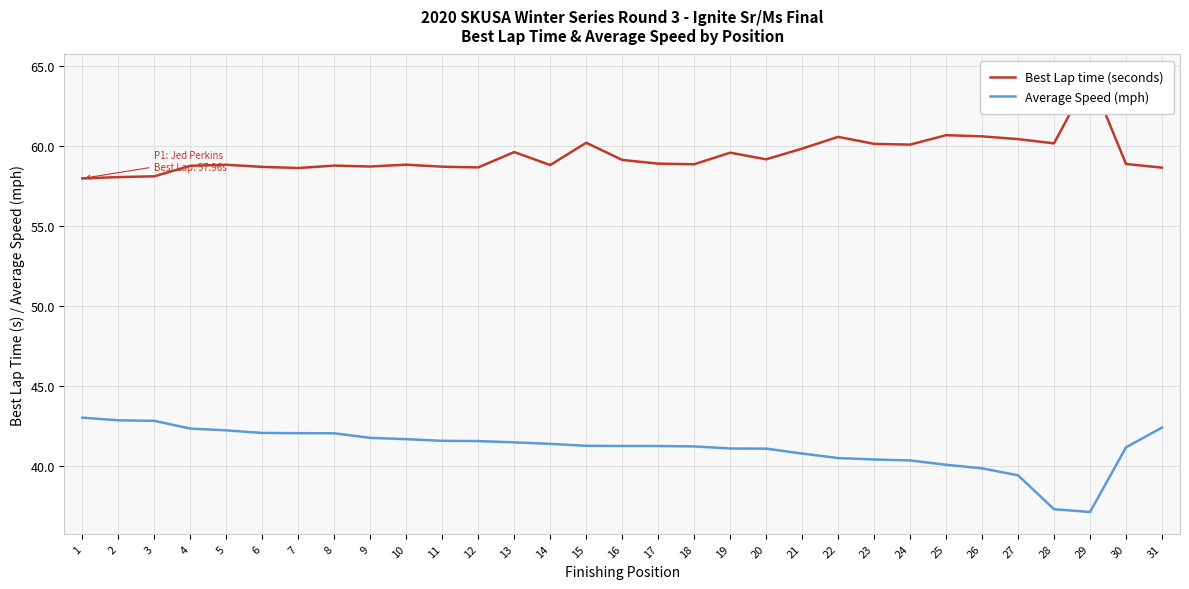

What is the value of the Best Lap time (seconds) point at the 7th from the left?

58.6